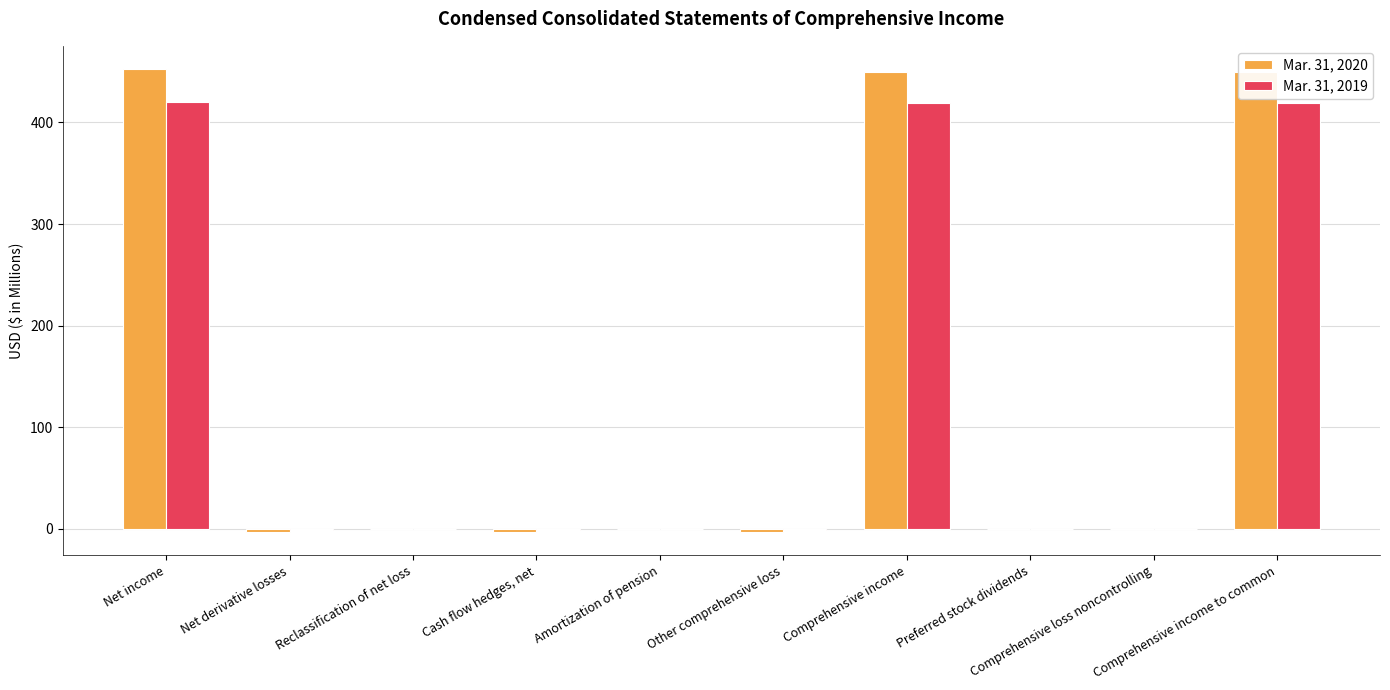

Are the bars grouped side by side (vs. stacked)?

Yes